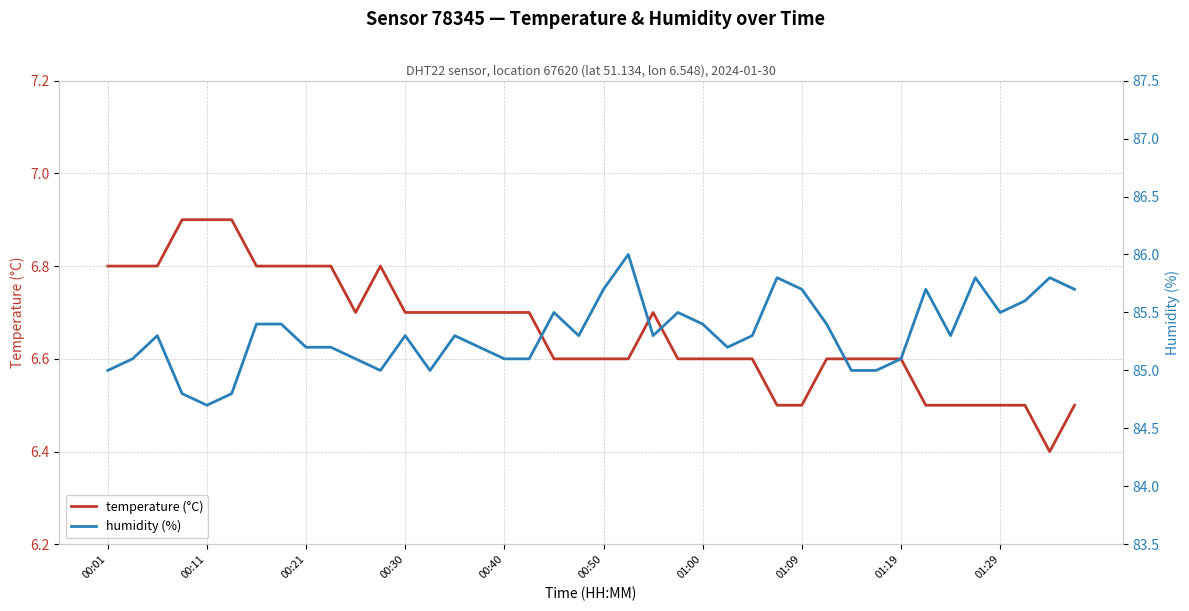

Does the chart have visible grid lines?

Yes